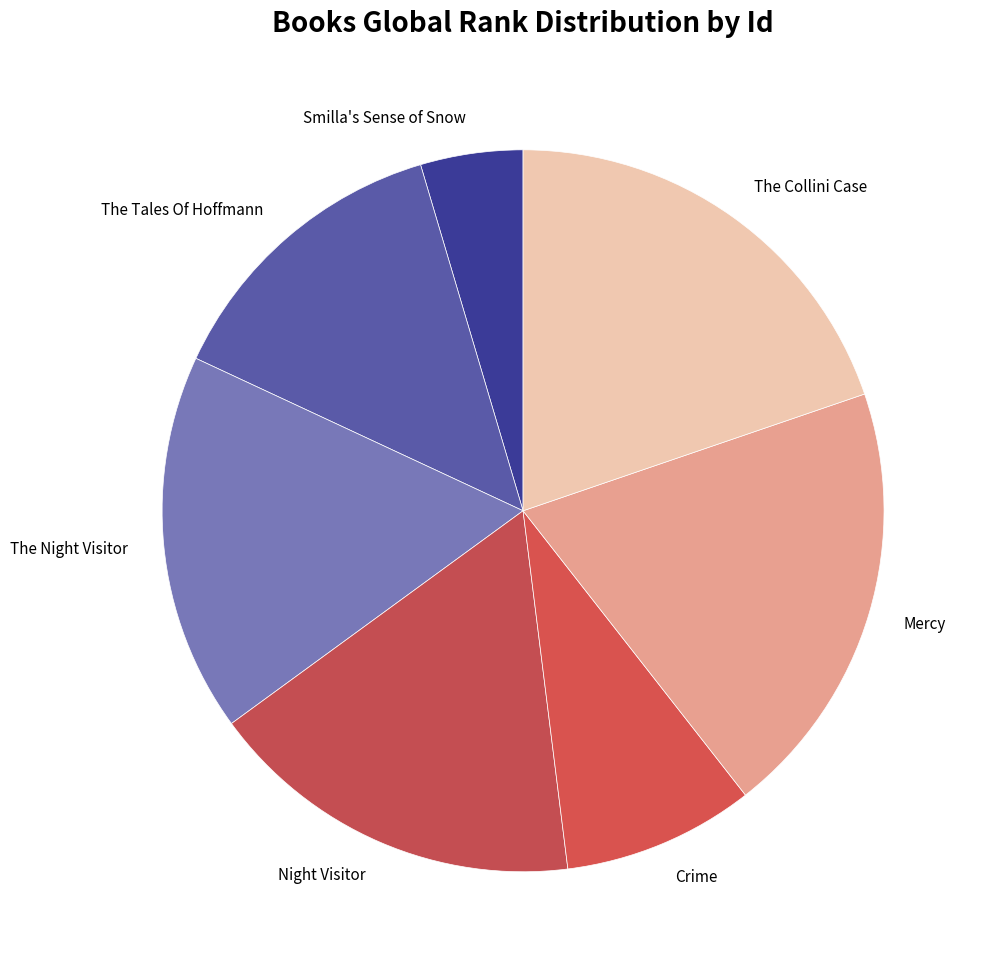

True or false: The Tales Of Hoffmann accounts for 27% of the total.

False